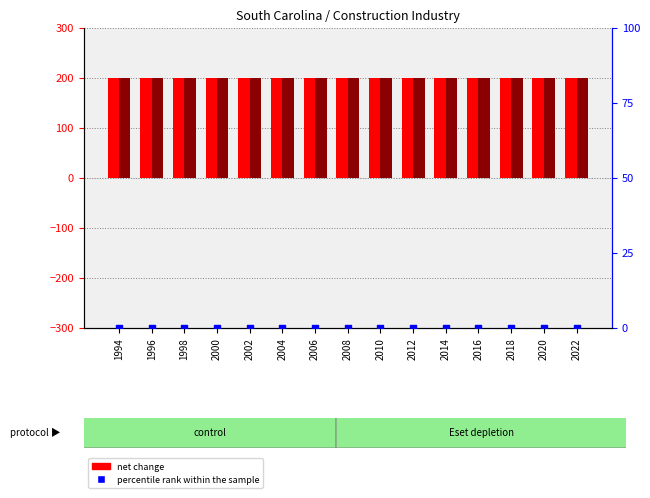

Which series has the widest spread of Y values?

Net change